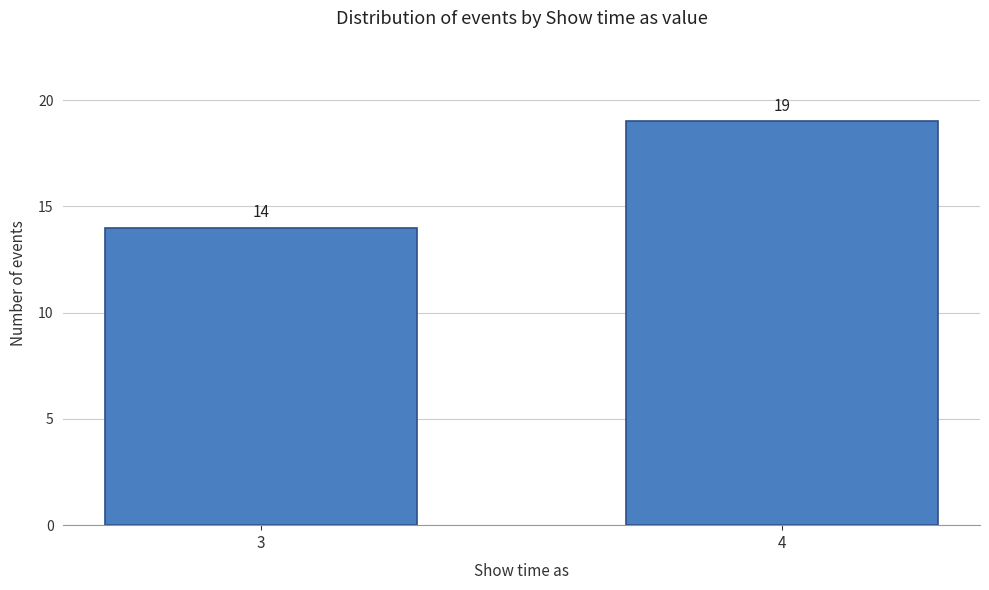

Reading left to right, what are all the values shown in this chart?

3=14	4=19